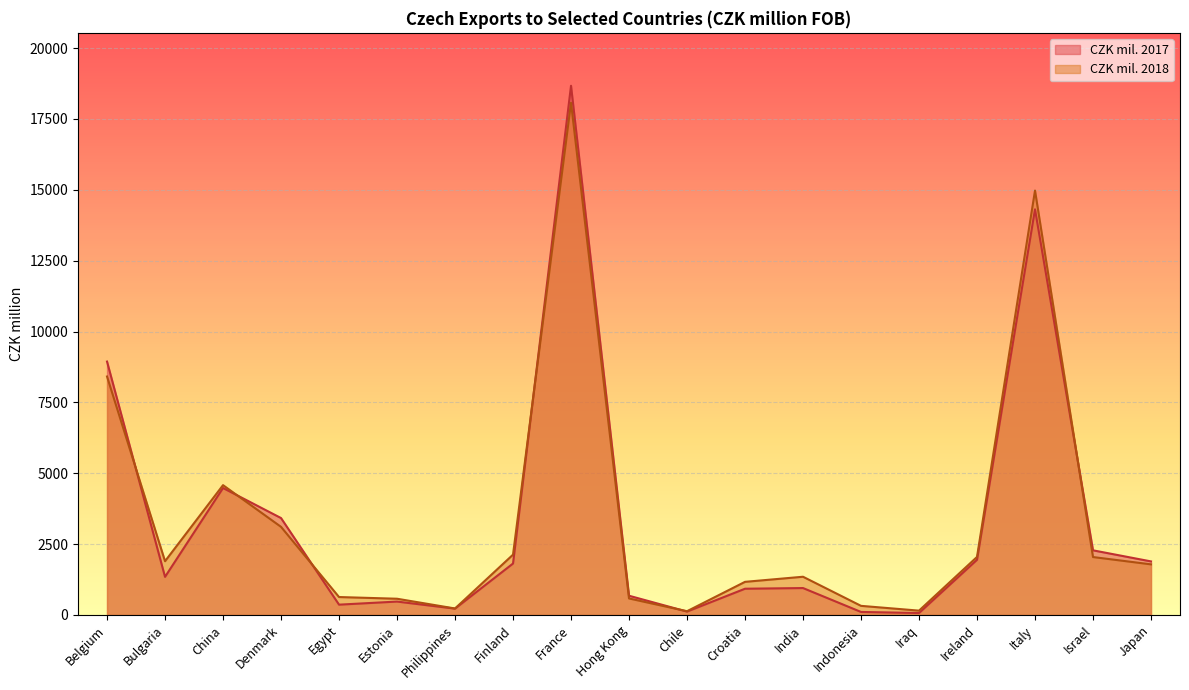

Where is the first local maximum for CZK mil. 2018?

China